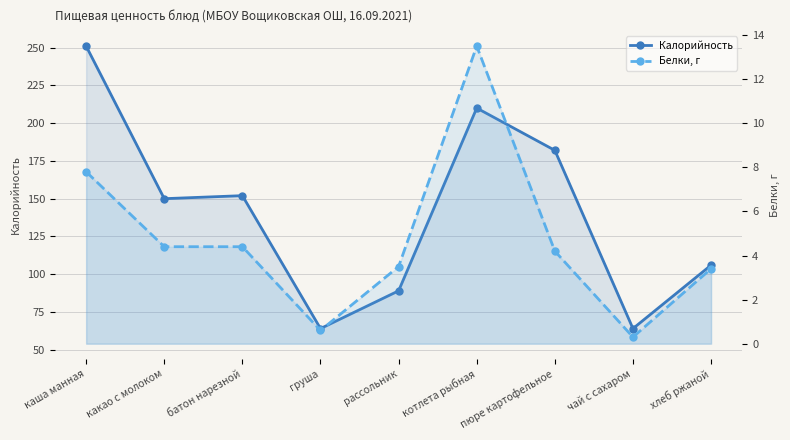

Rank the categories by Белки, г value from highest to lowest.

котлета рыбная, каша манная, какао с молоком, батон нарезной, пюре картофельное, рассольник, хлеб ржаной, груша, чай с сахаром